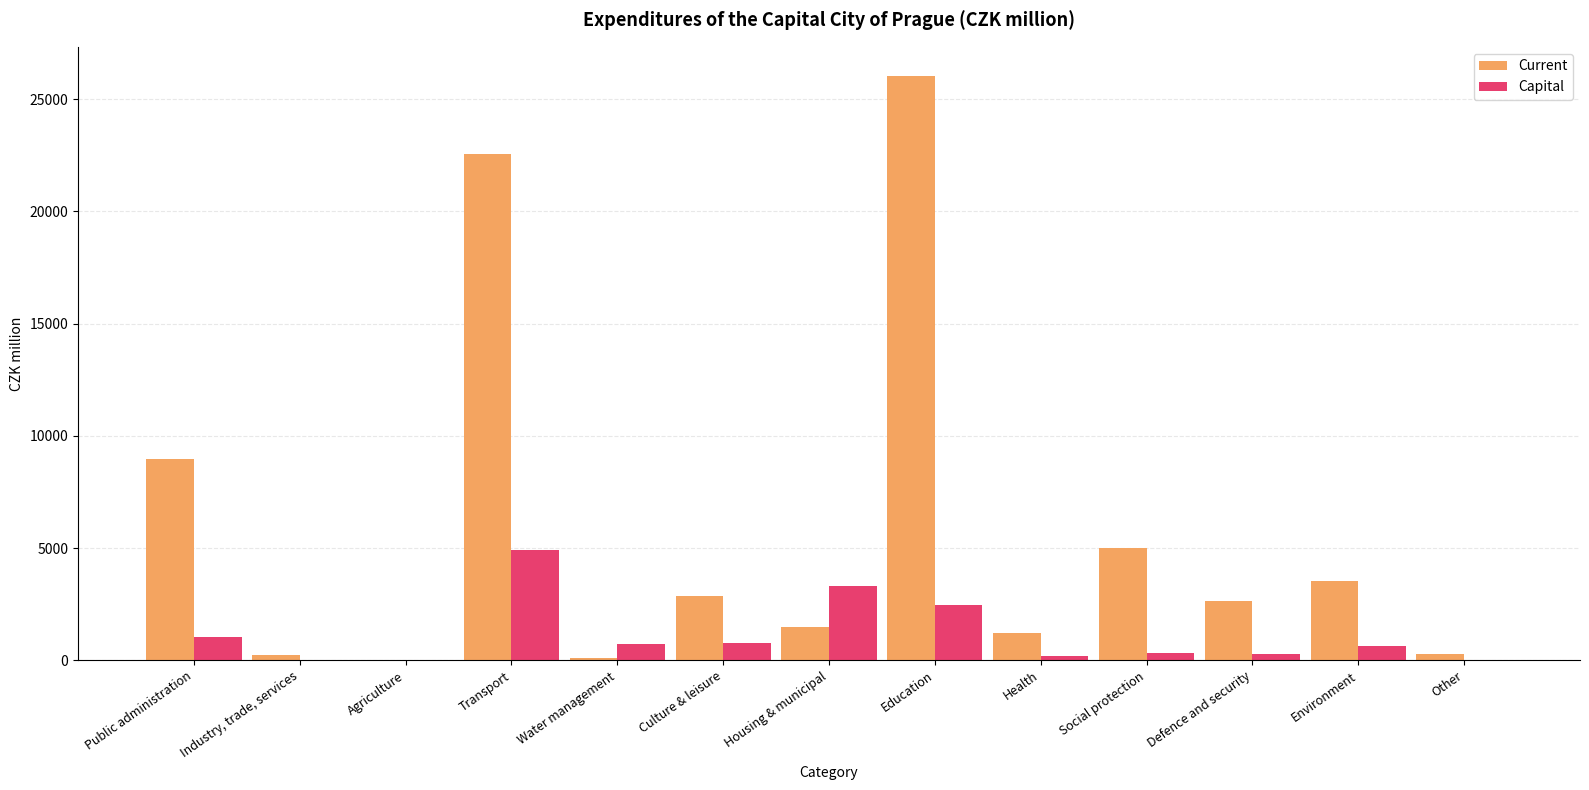

True or false: Capital has a value of 211.8 at Health.

True